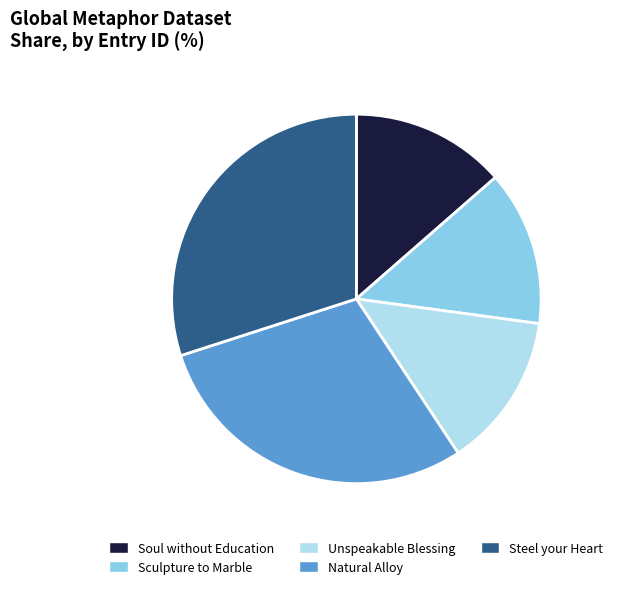

Is there any slice that represents more than half of the pie?

No